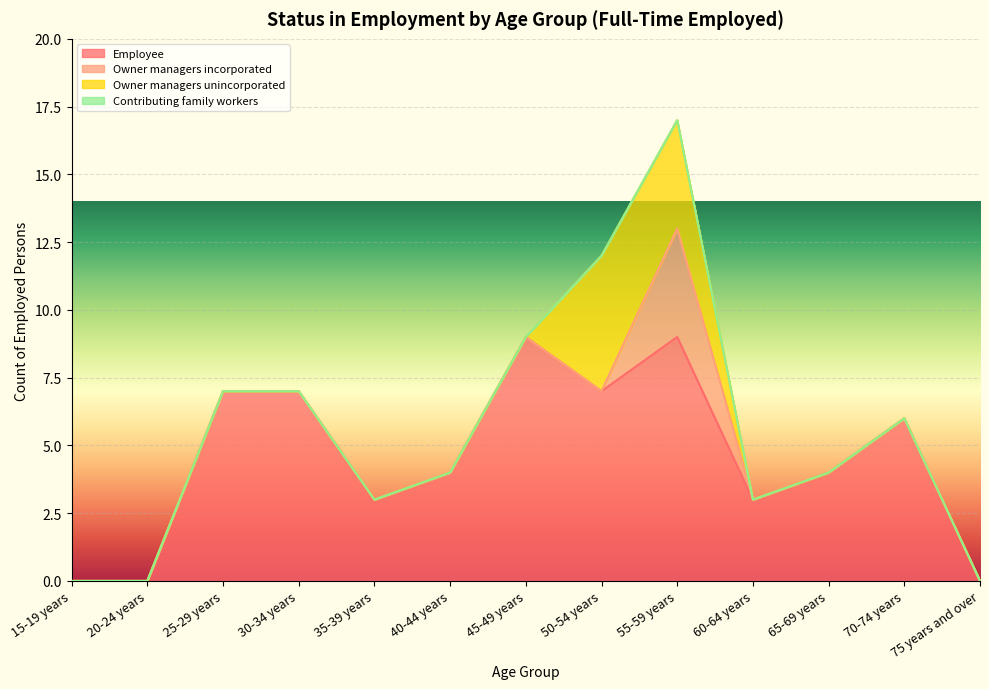

How many categories are shown in the chart?

13